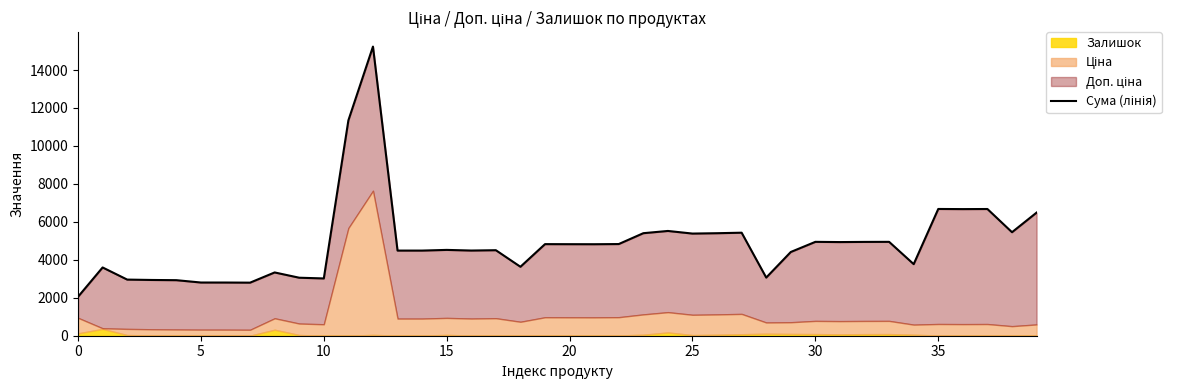

How many interior local peaks (higher than both neighbors) does the data have?

12